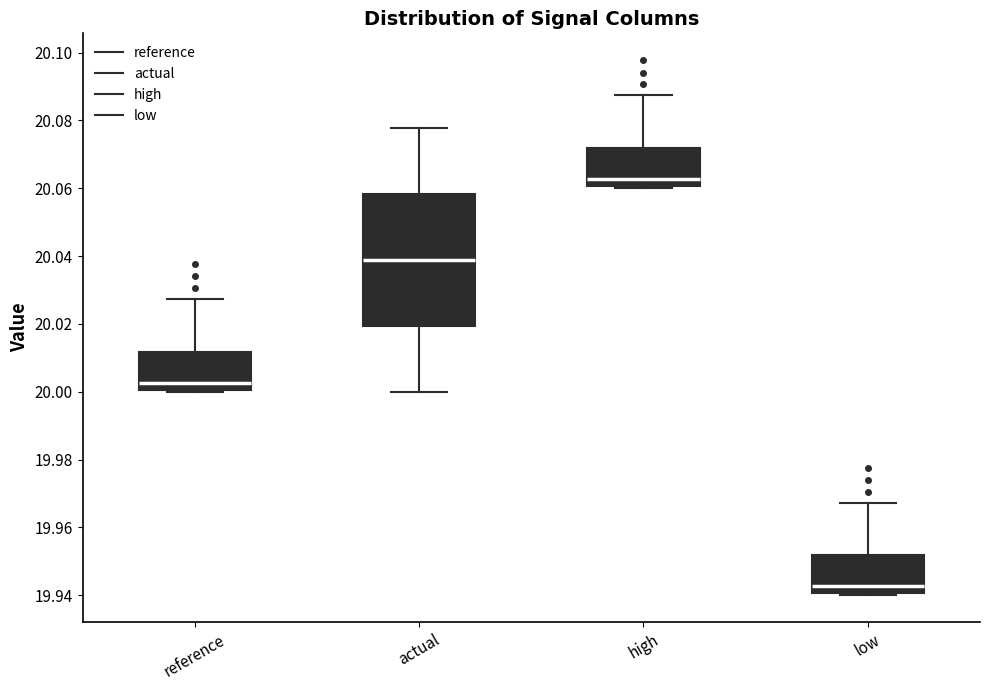

Which box's median line is the lowest?

low